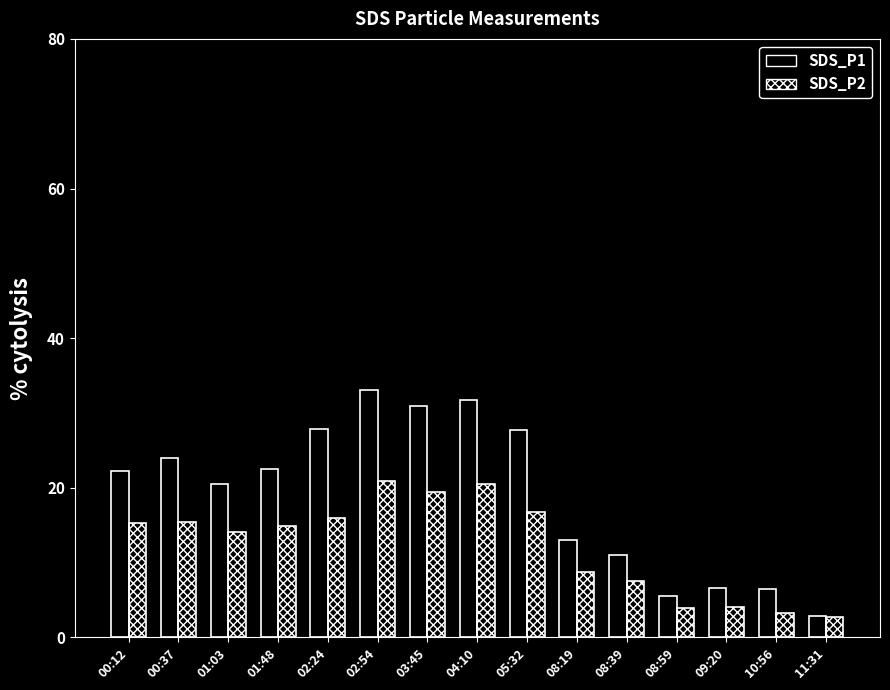

At which label does SDS_P2 first exceed 14?

00:12